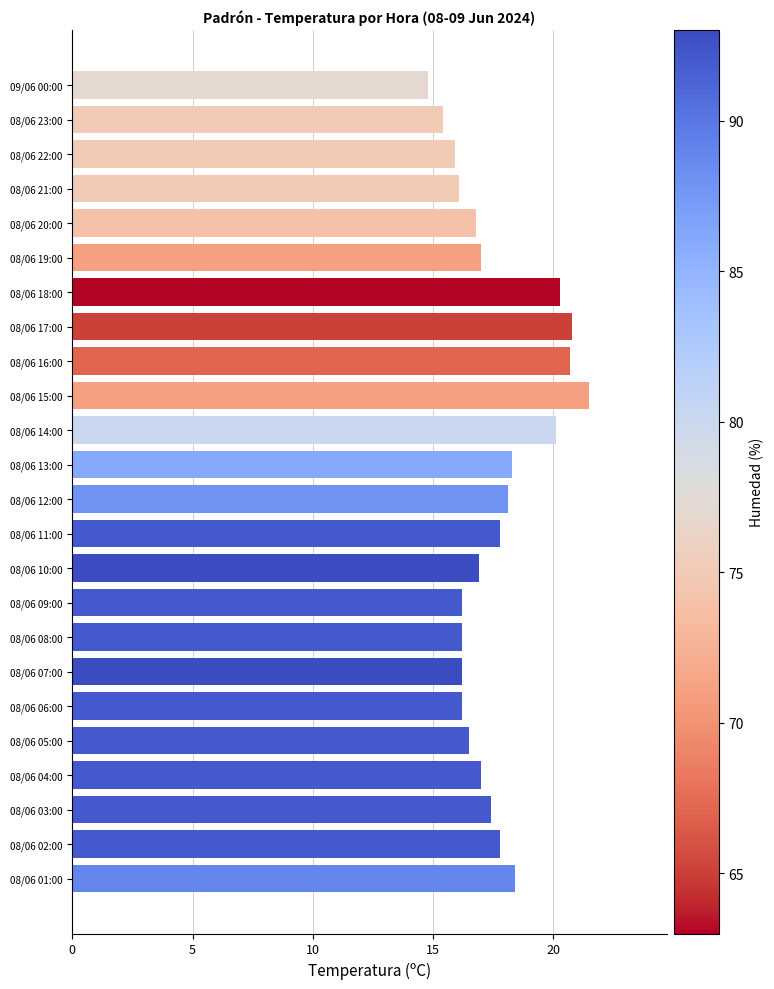

Is it true that the value at 08/06 10:00 is 16.9?

True